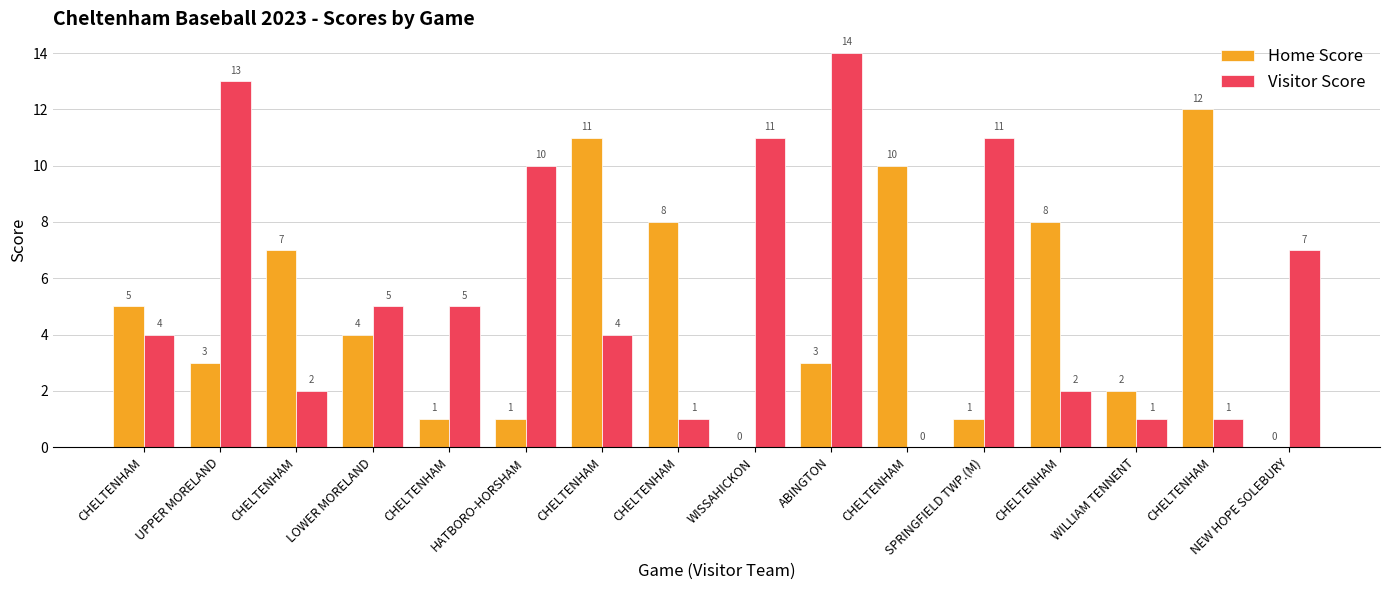

How many values in Visitor Score are above zero?

15